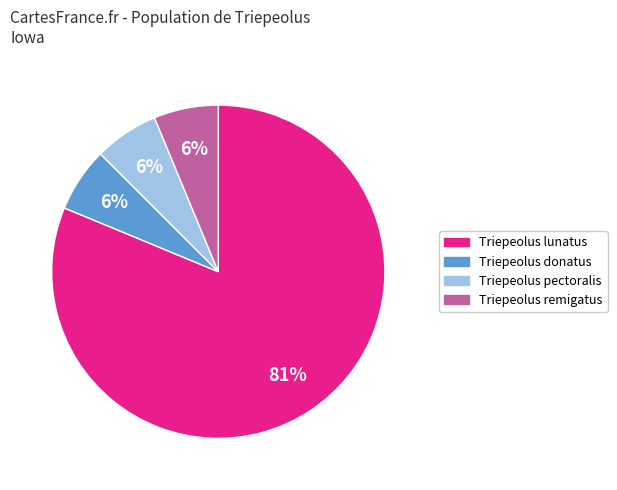

To the nearest percent, what portion does Triepeolus donatus represent?

6%